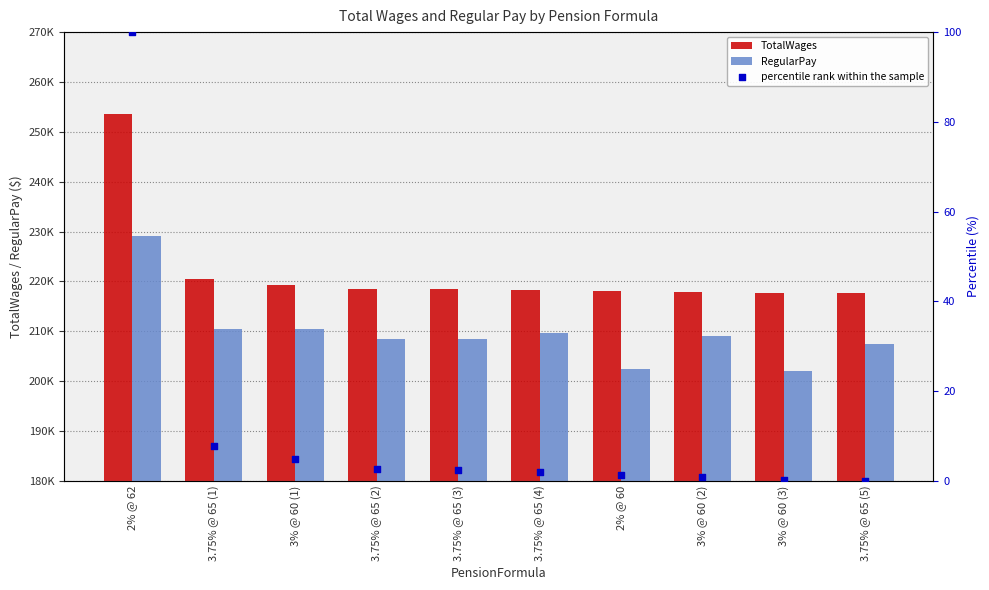

What are all the series names shown in the legend?

TotalWages, RegularPay, percentile rank within the sample